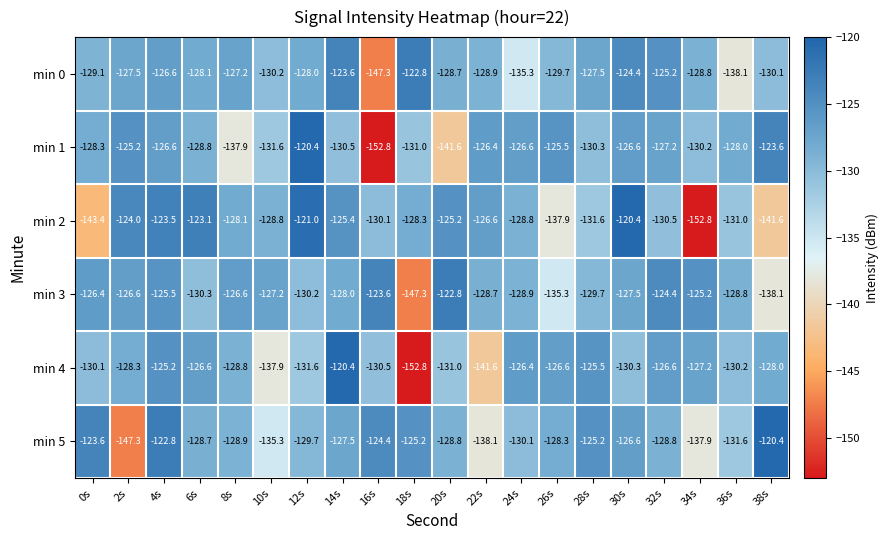

The min 0 series shows -192.5 at 0s. True or false?

False